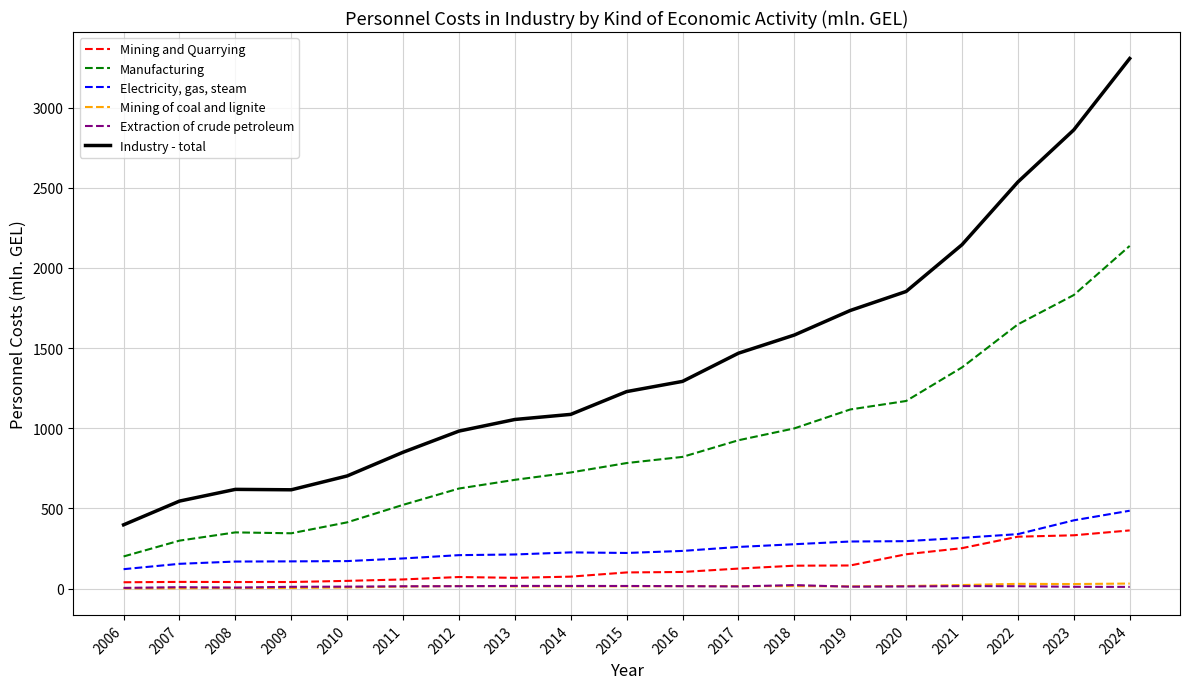

At which category does the chart reach its peak across all series?

2024